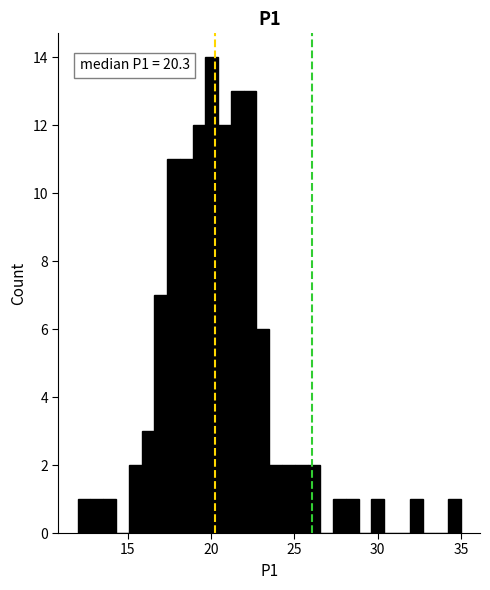

Around what value on the x-axis is the tallest bar? Give the approximate position of its centre, as read against the axis.

20.0